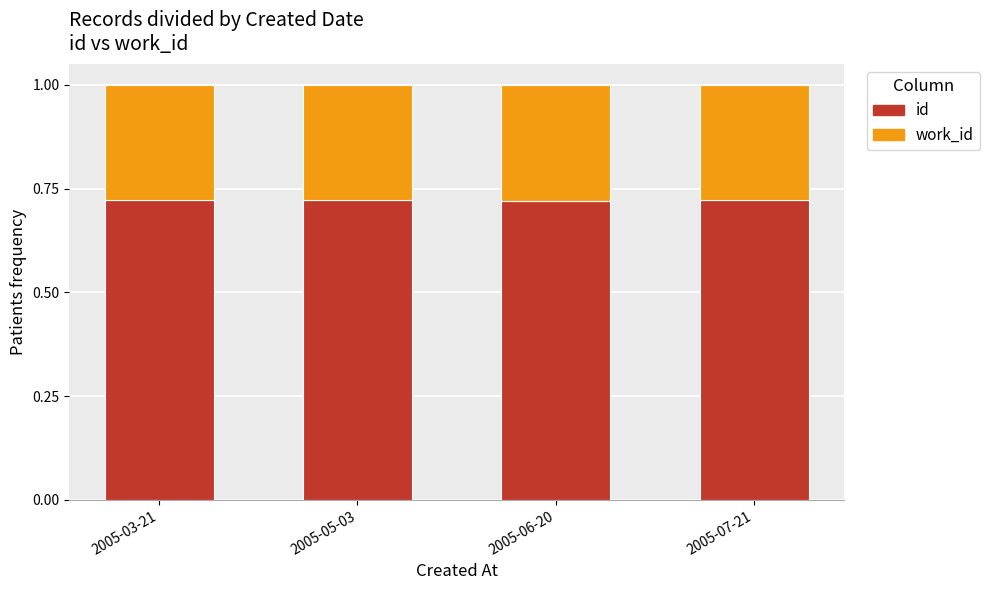

What is the sum of the id values at 2005-05-03 and 2005-06-20?

1.4